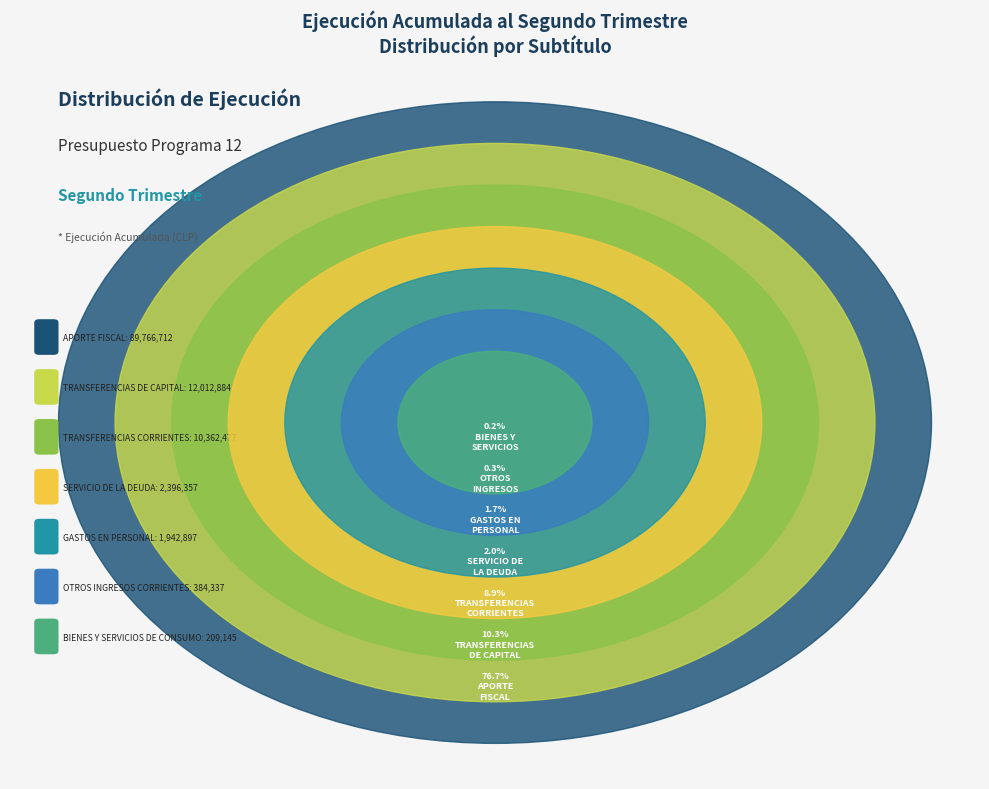

What is the largest slice in the pie chart?

APORTE FISCAL